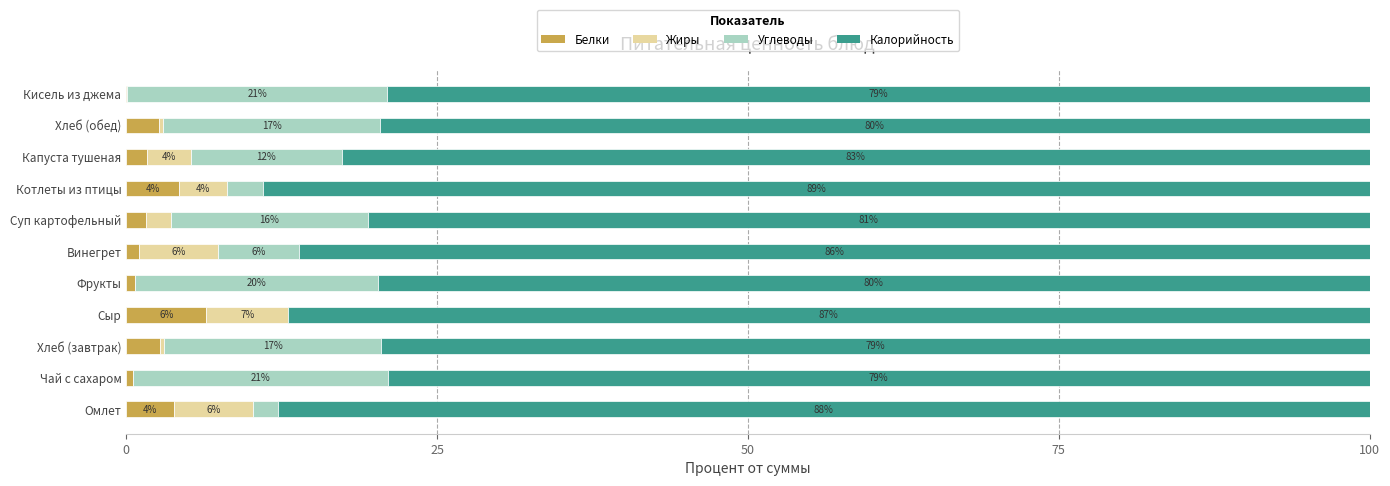

At how many categories does at least one series exceed 18?

11